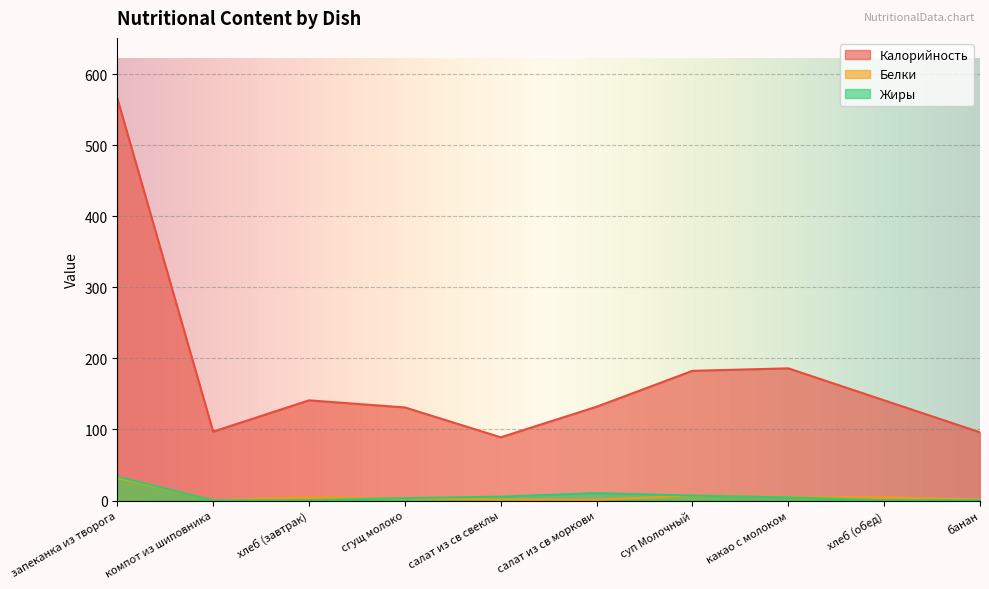

In Жиры, how many points are lower than both neighbors (excluding endpoints)?

2